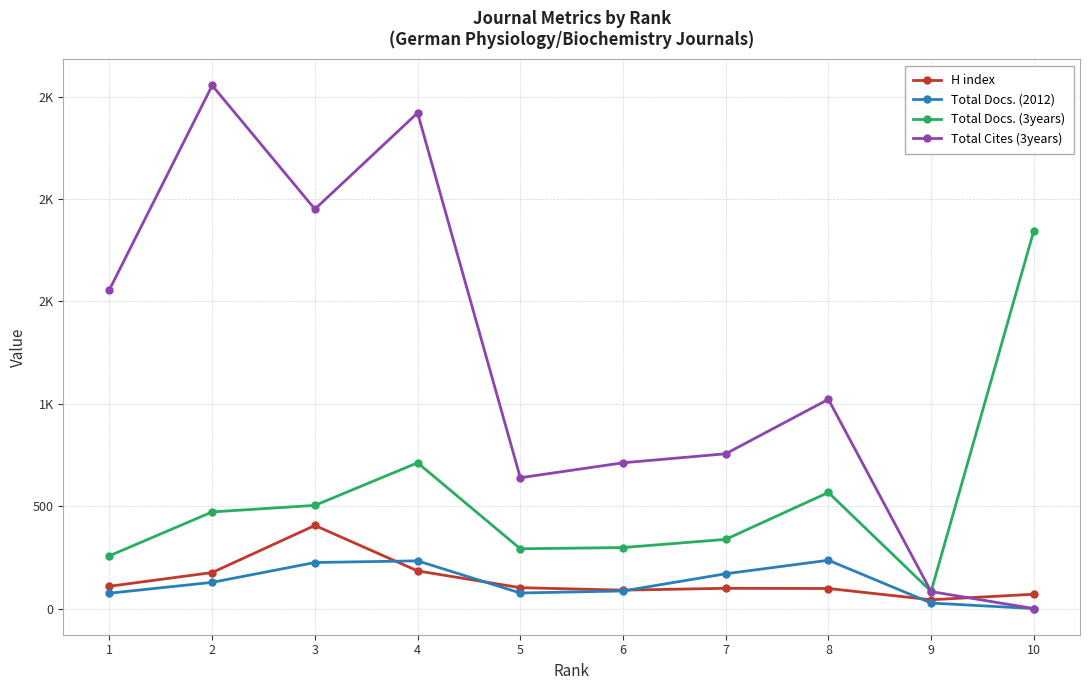

What are all the series names shown in the legend?

H index, Total Docs. (2012), Total Docs. (3years), Total Cites (3years)